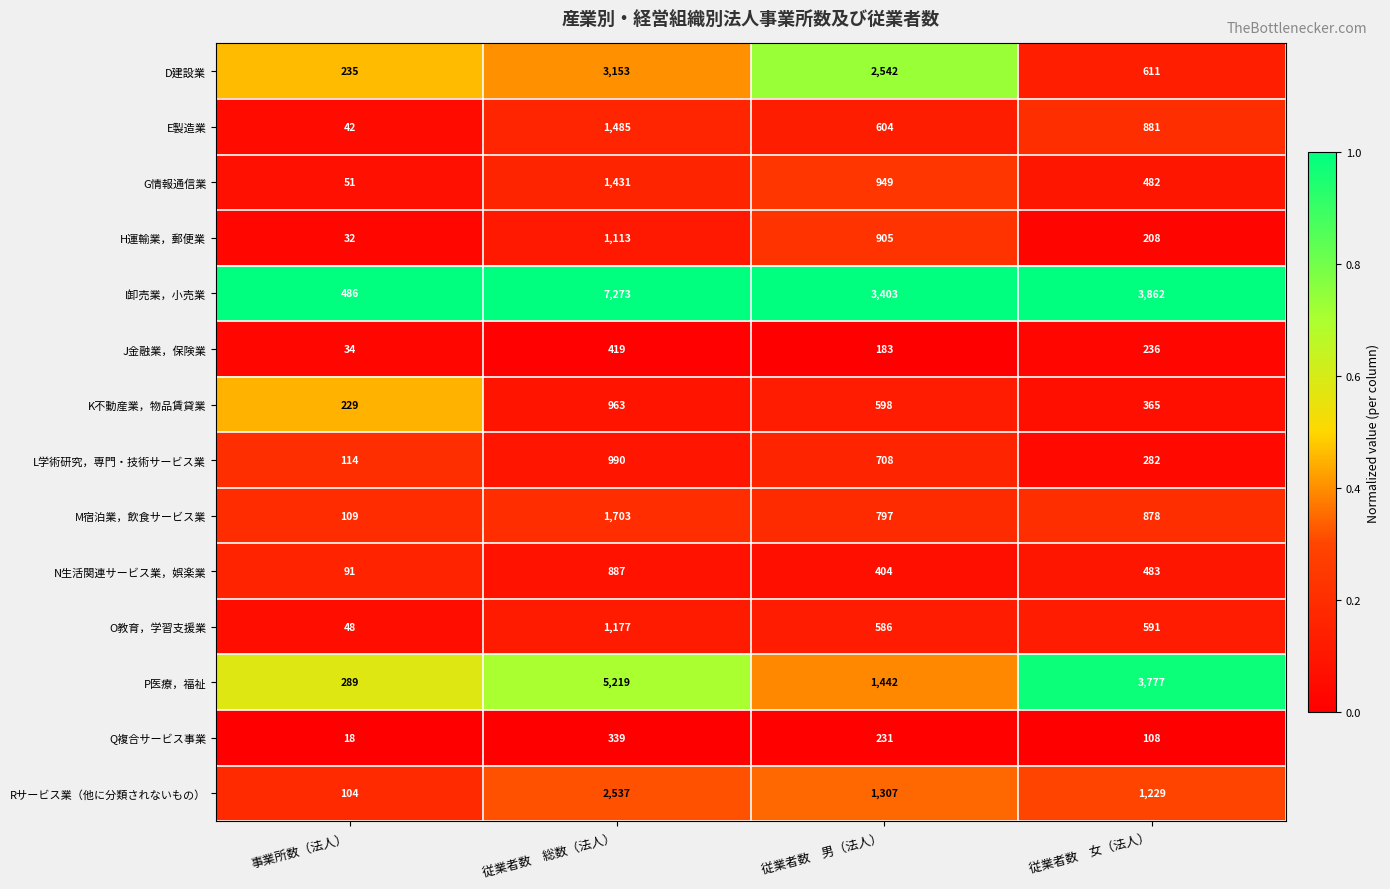

What is the approximate value of J金融業，保険業 at 従業者数　女（法人）?

236